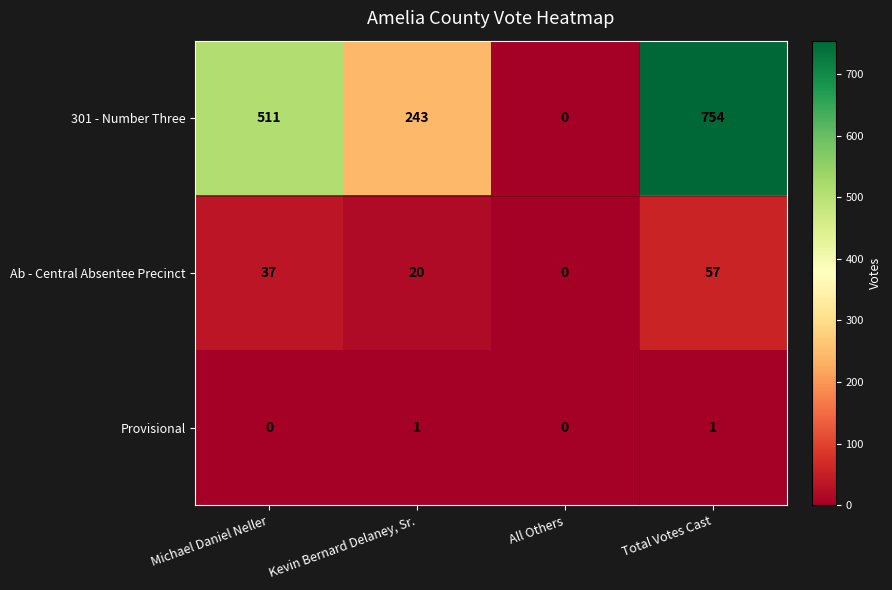

What is the difference between the Ab - Central Absentee Precinct values at All Others and Kevin Bernard Delaney, Sr.?

20